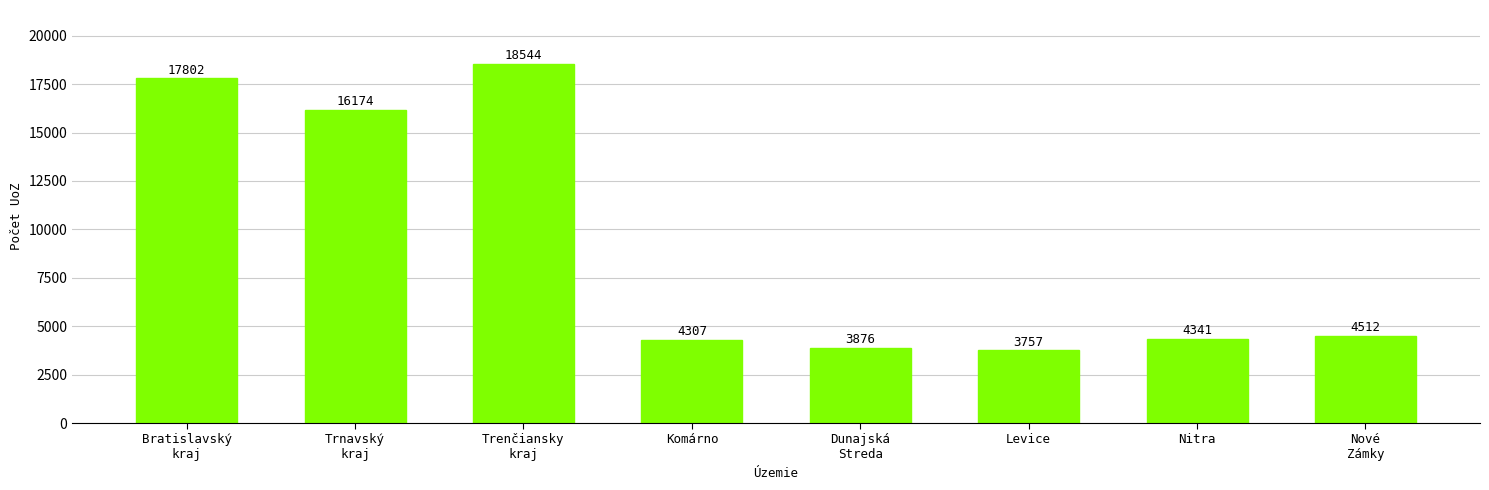

What is the difference between the values at Levice and Trnavský
kraj?

12417